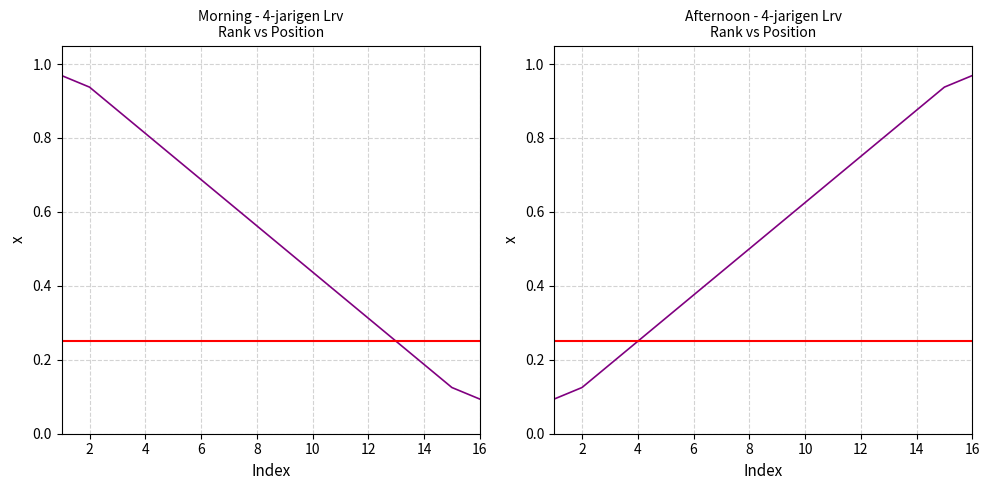

Reading left to right, list all the values displayed in this chart.

Morning Session: 1=1.0	2=0.9	3=0.9	4=0.8	5=0.8	6=0.7	7=0.6	8=0.6	9=0.5	10=0.4	11=0.4	12=0.3	13=0.2	14=0.2	15=0.1	16=0.1
Afternoon Session: 1=0.1	2=0.1	3=0.2	4=0.2	5=0.3	6=0.4	7=0.4	8=0.5	9=0.6	10=0.6	11=0.7	12=0.8	13=0.8	14=0.9	15=0.9	16=1.0